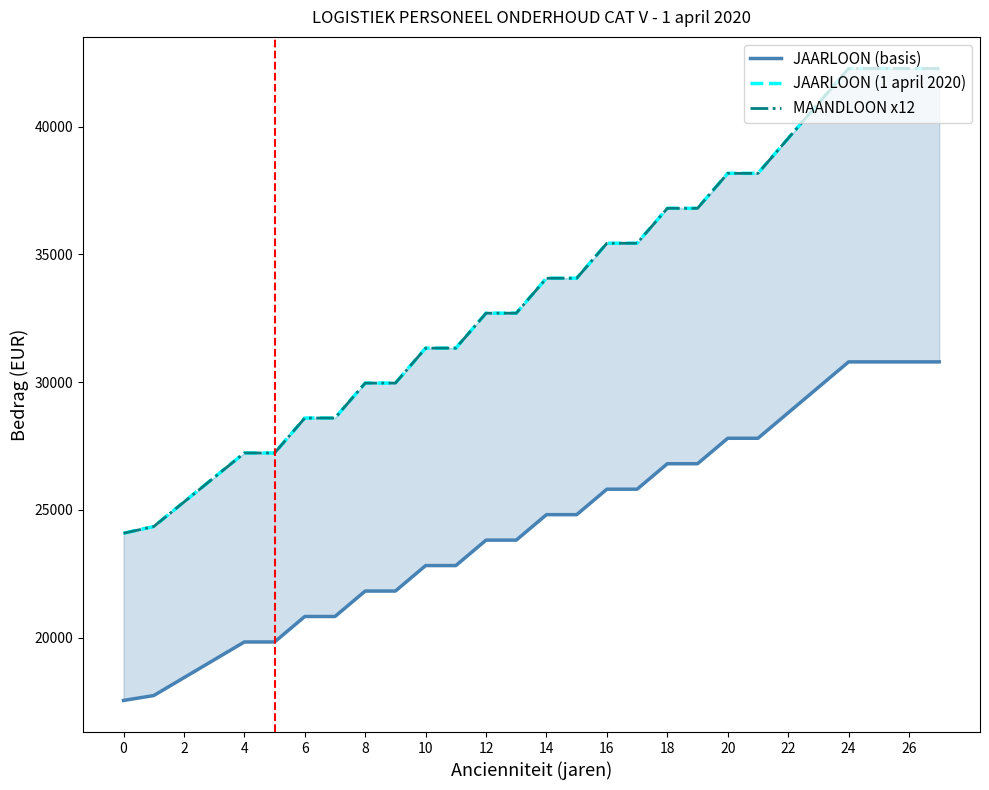

True or false: MAANDLOON x12 and JAARLOON (basis) intersect in this chart.

False